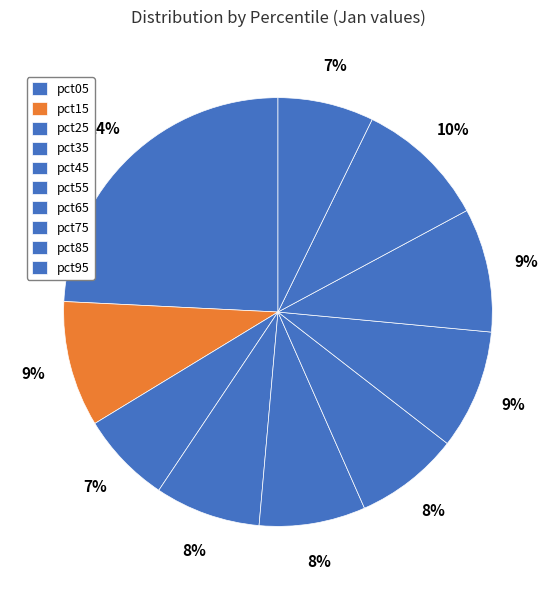

Which has a higher value, pct25 or pct75?

pct75